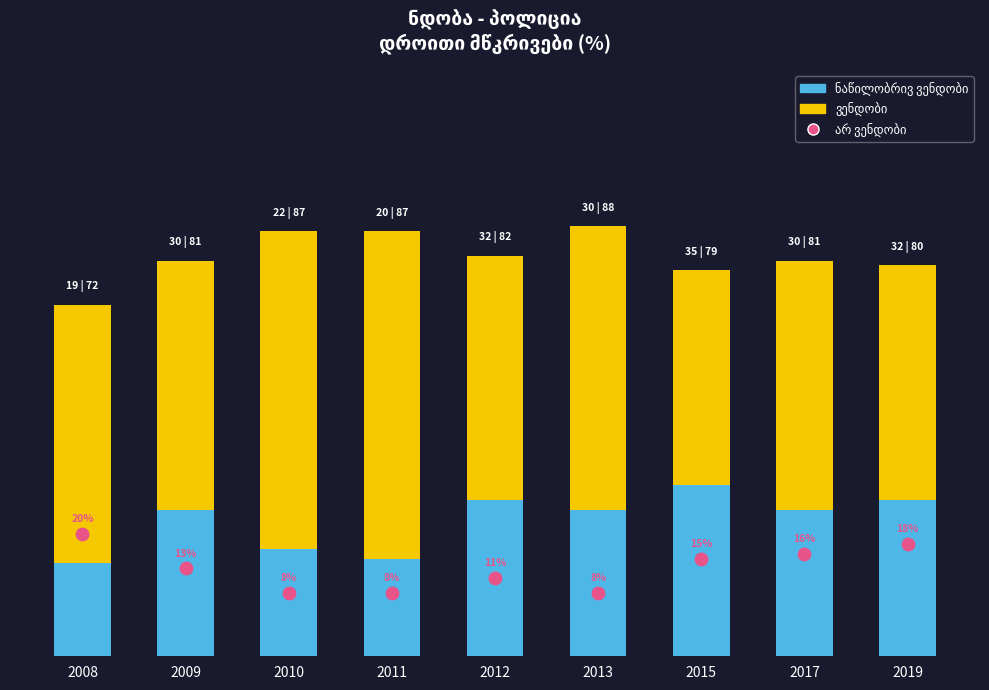

Is the value of ნაწილობრივ ვენდობი at 2019 greater than the value of ვენდობი at 2017?

No